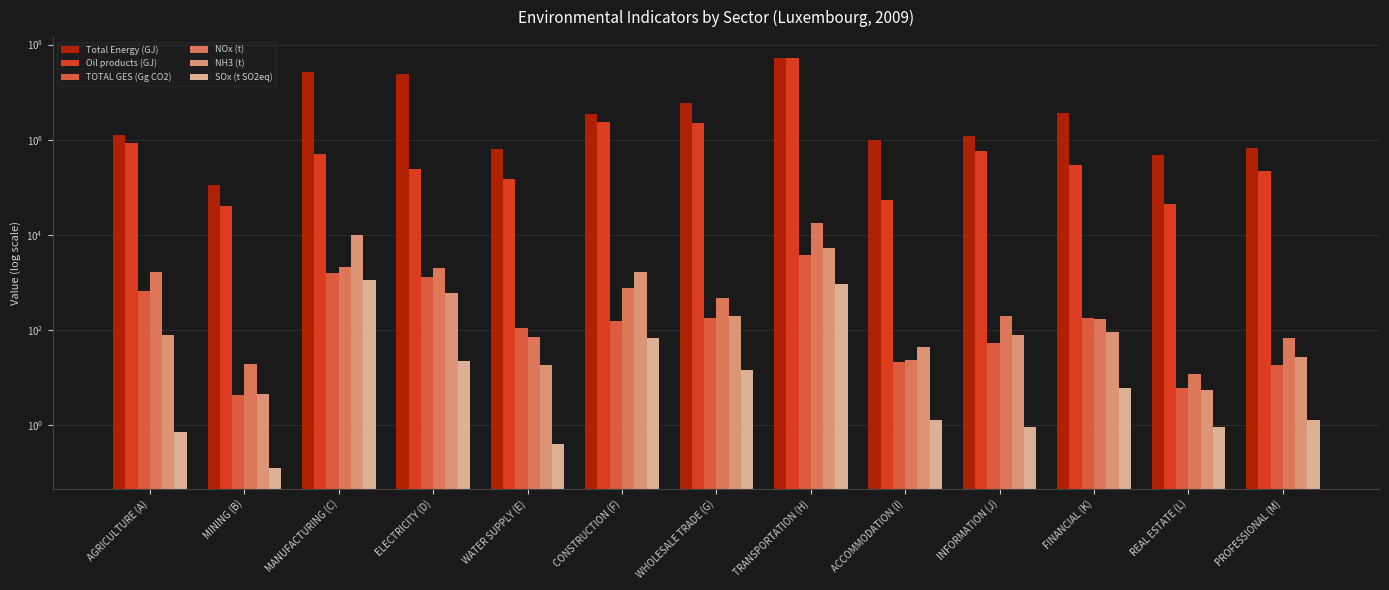

What is the label of the 1st bar from the right?

PROFESSIONAL (M)